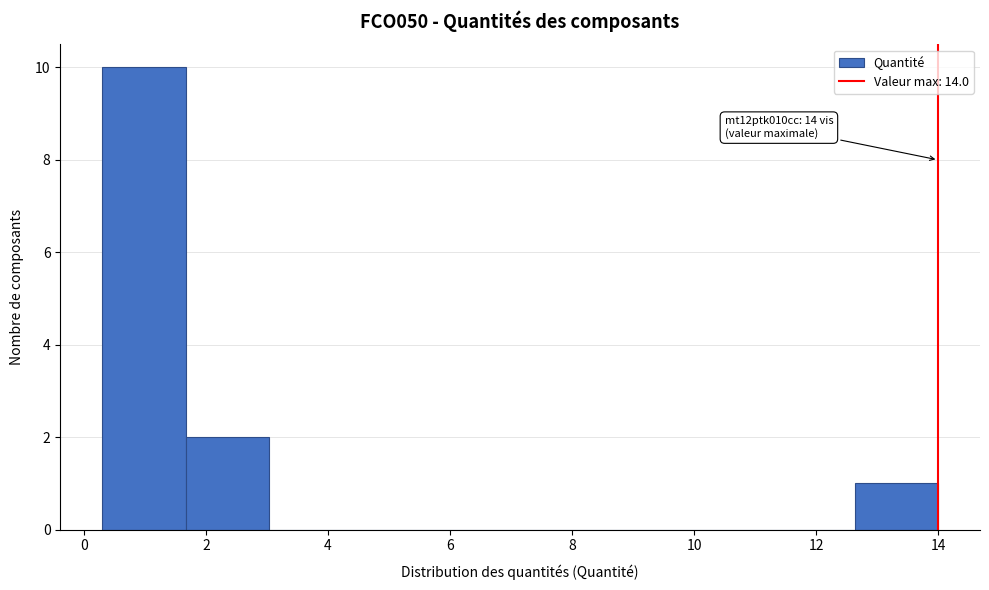

Over which range of the x-axis is the bar tallest?

0.4 to 1.6